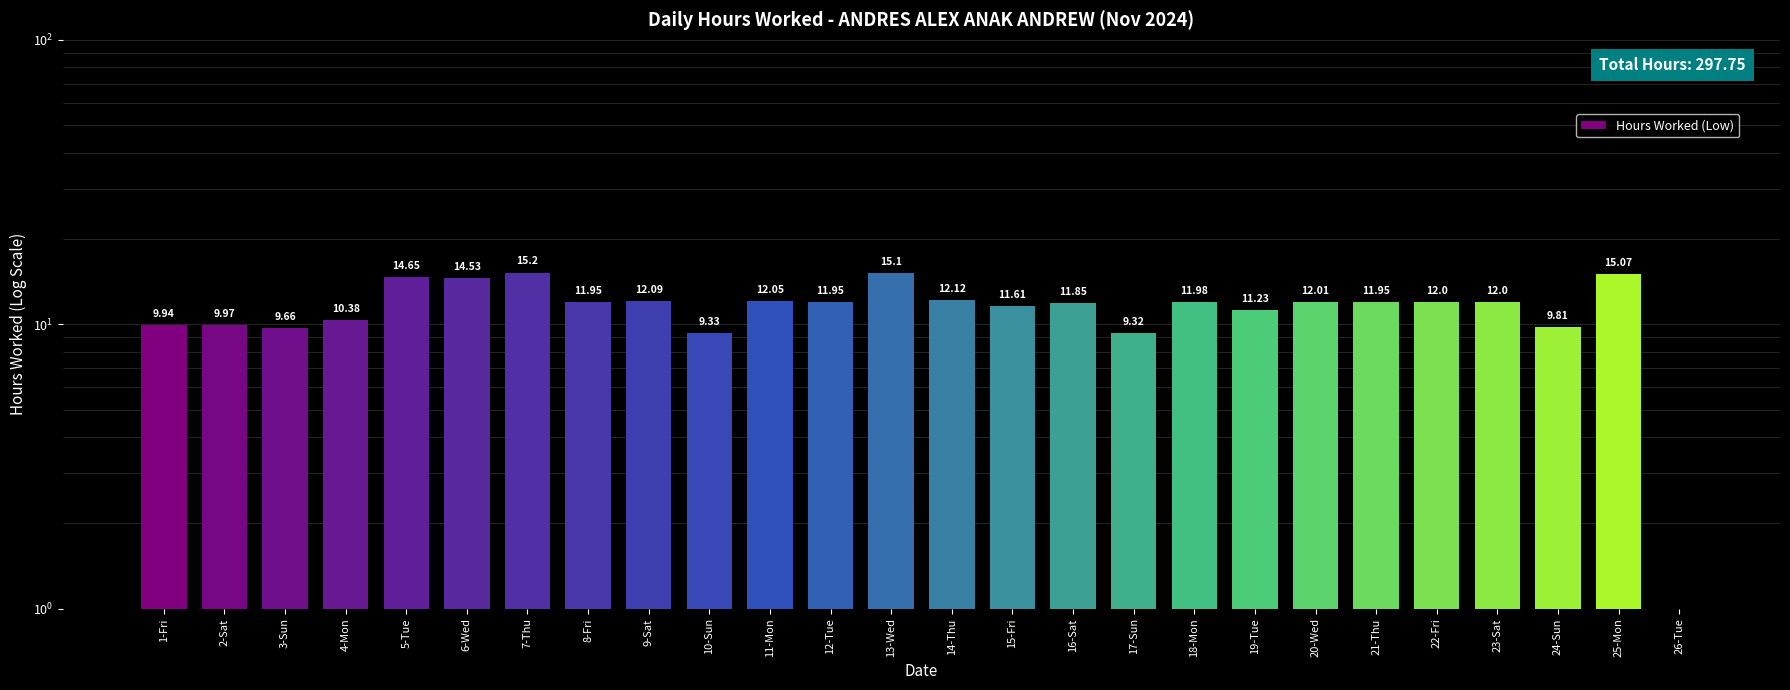

What position from the left is 18-Mon?

18